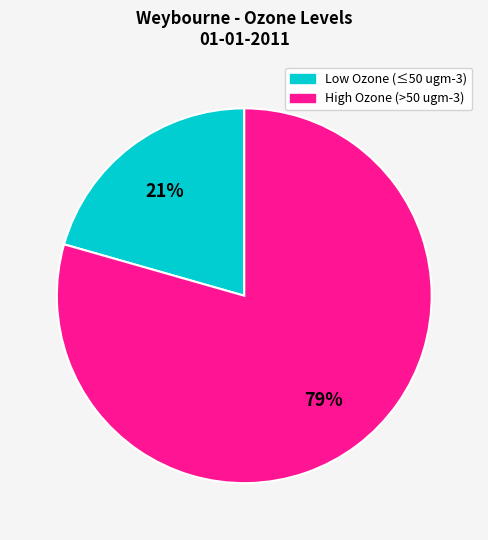

Is there a majority slice in this chart?

Yes